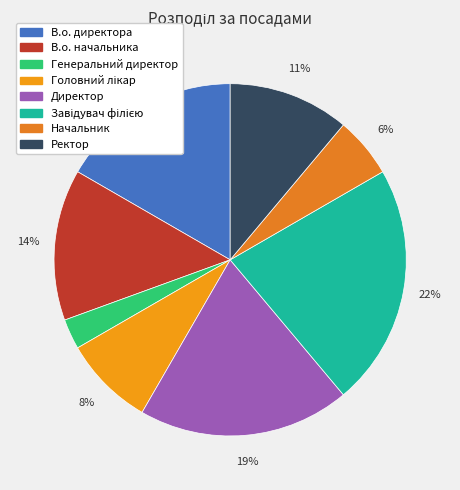

To the nearest percent, what is the difference between the largest and smallest slice percentages?

19%